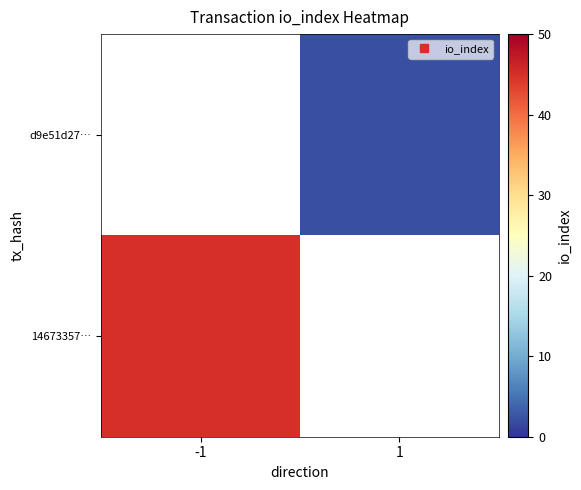

How many data points does each series have?

2